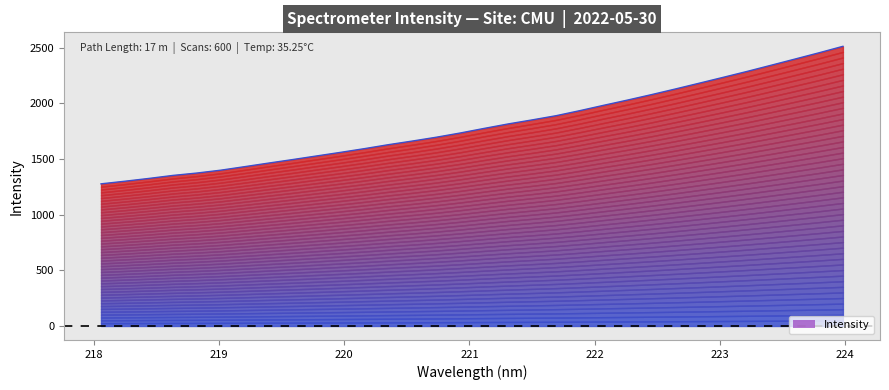

True or false: the data has more than 2 interior local peaks.

False